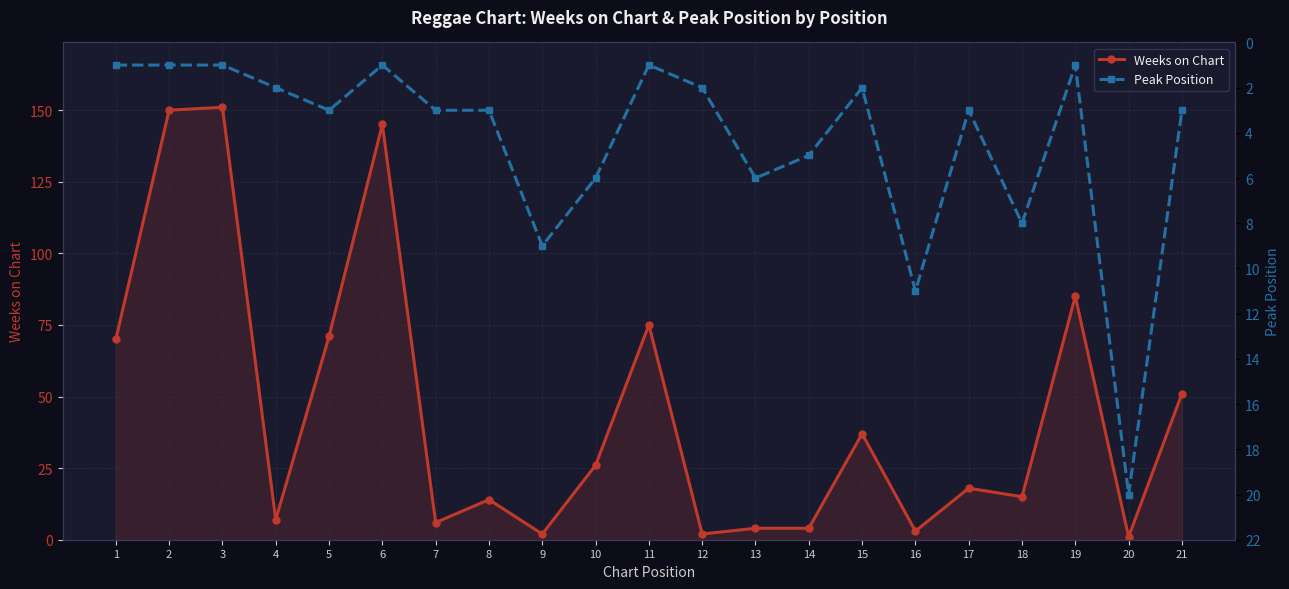

How many data points does each series have?

21